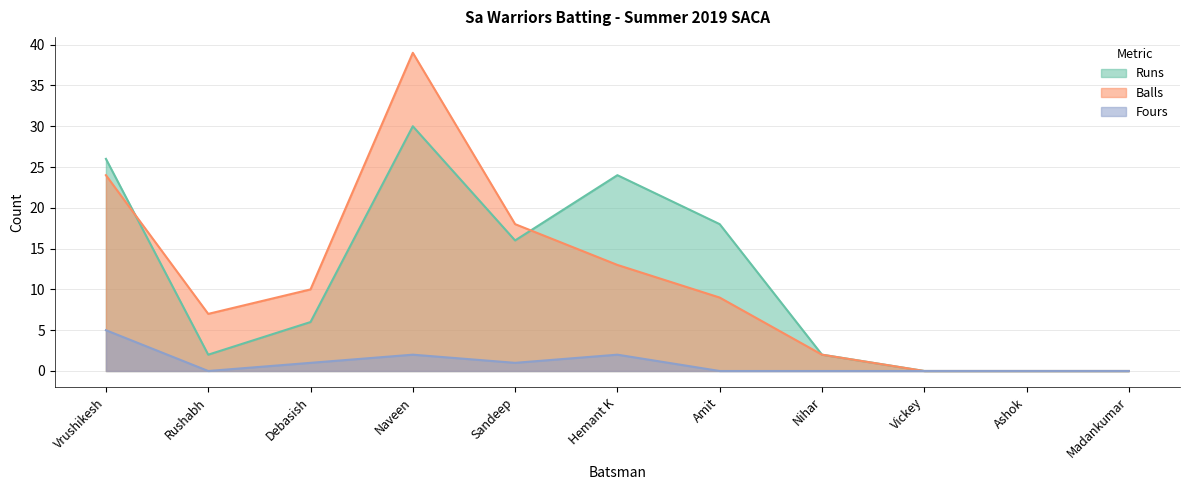

How many data points does each series have?

11